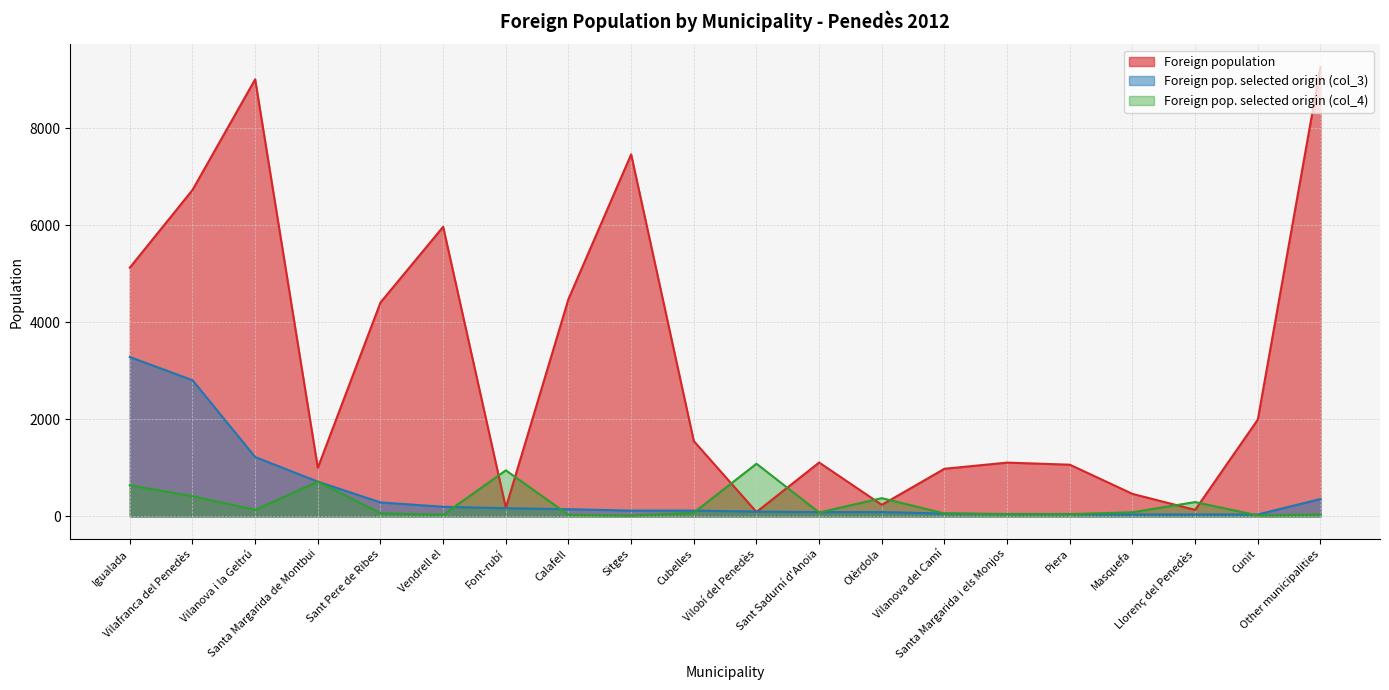

Which series changed the most between Calafell and Sitges?

Foreign population